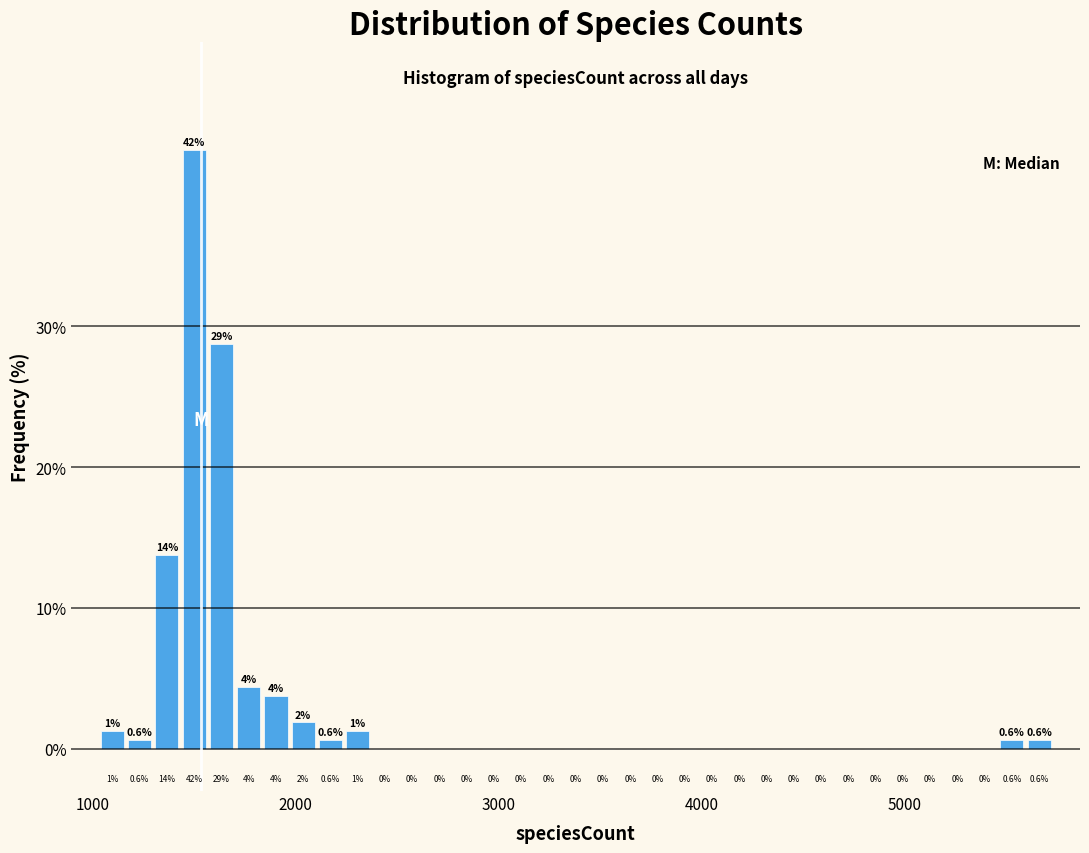

Read against the x-axis, roughly where is the centre of the tallest bar?

1500